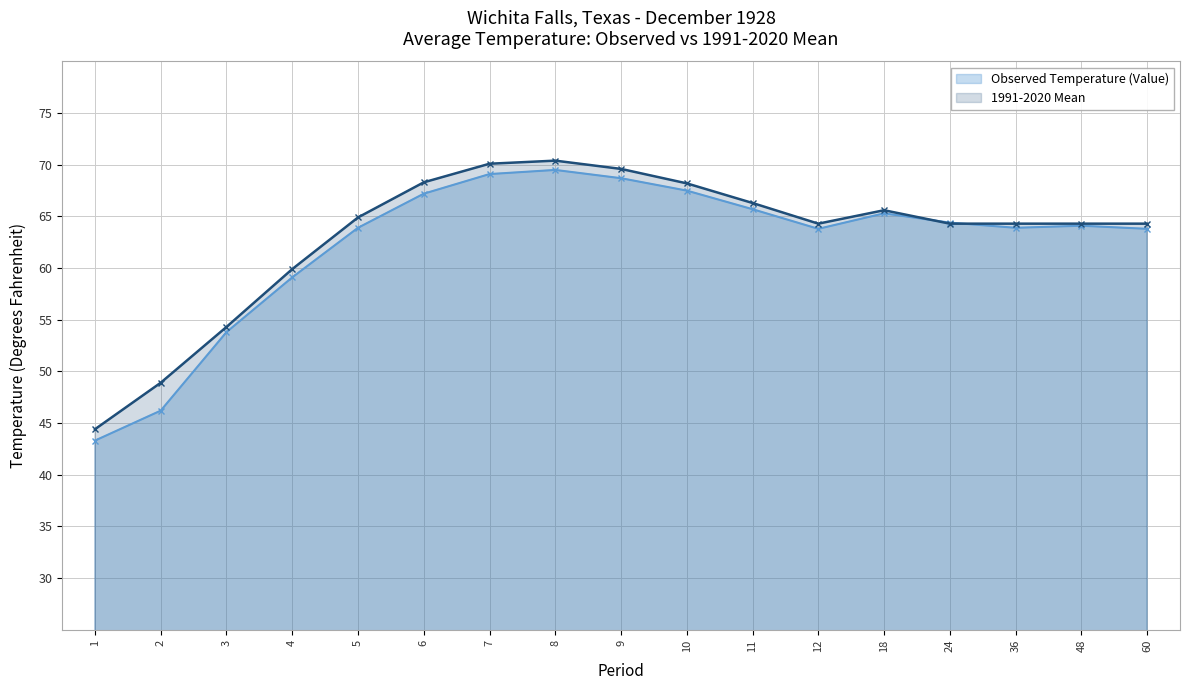

At how many categories does at least one series exceed 47?

16